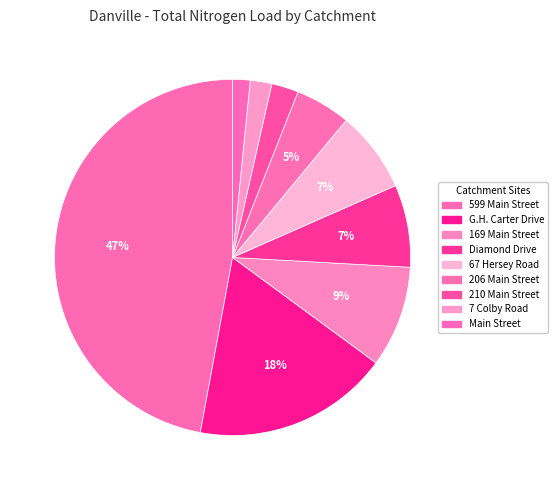

The 7 Colby Road slice represents 16% of the pie. True or false?

False